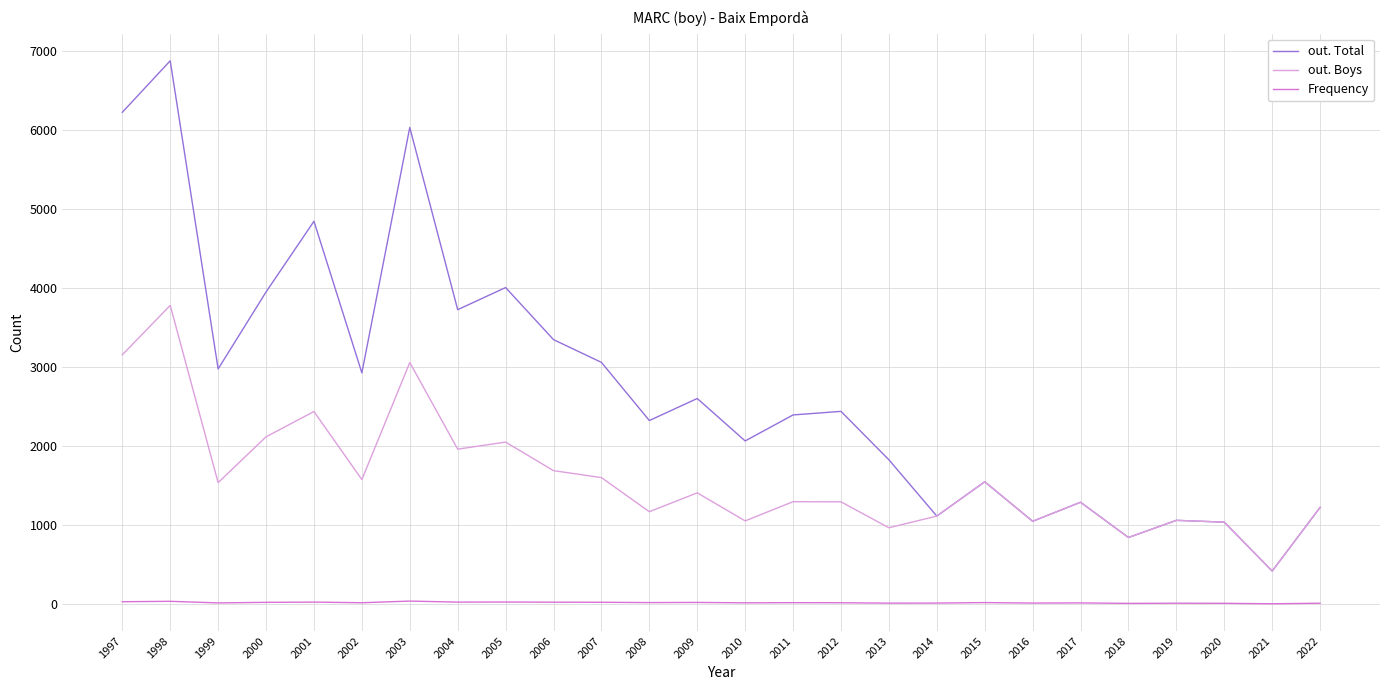

Does the chart display data point markers on the line(s)?

No